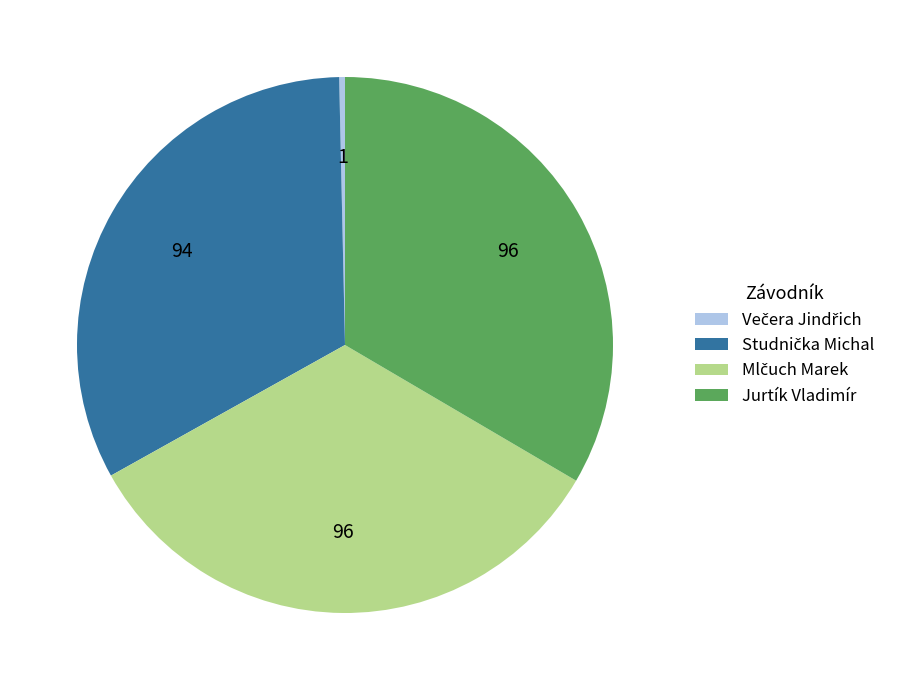

The Jurtík Vladimír slice represents 21% of the pie. True or false?

False